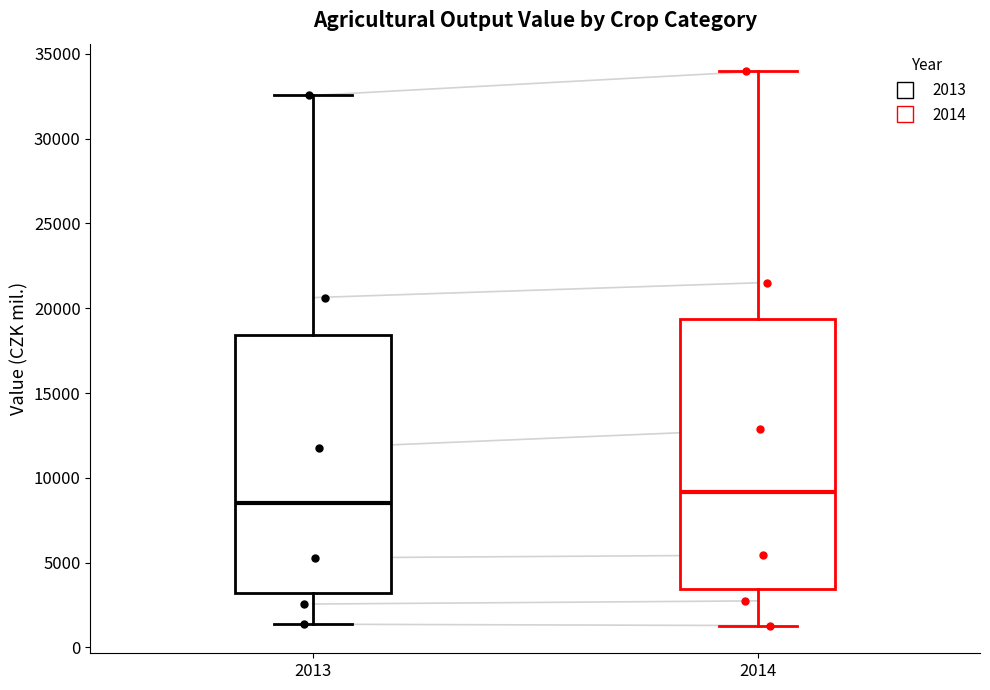

Which box has the highest median line?

2014